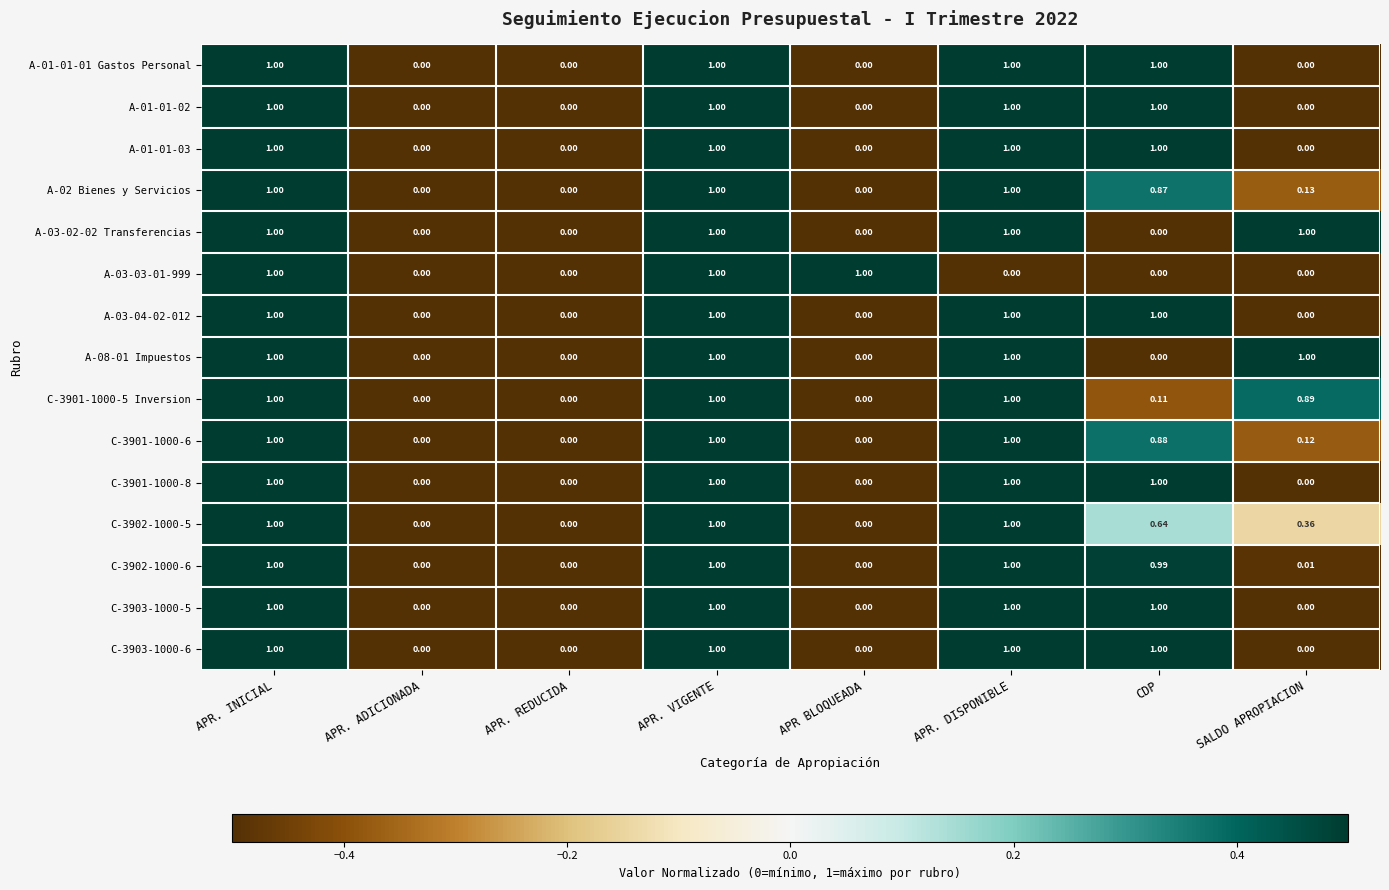

Count the number of categories in the chart.

8